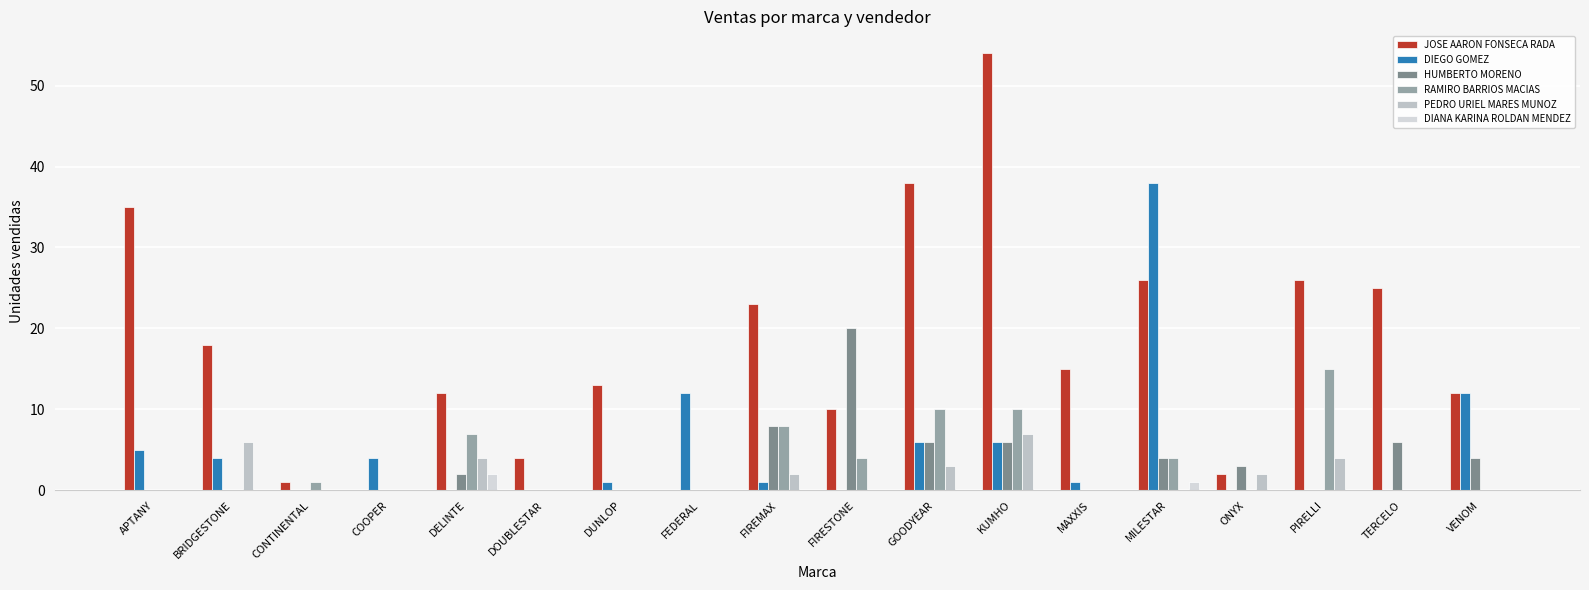

How many groups of bars are there?

18